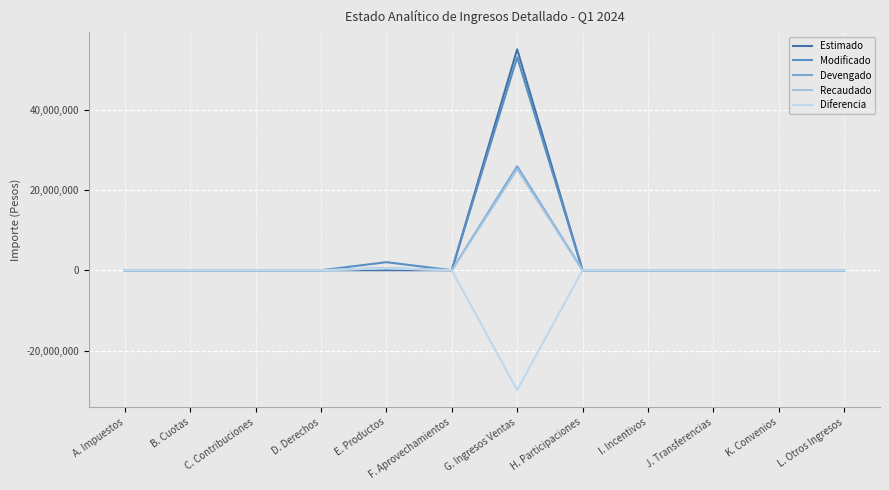

How many lines are shown in the chart?

5